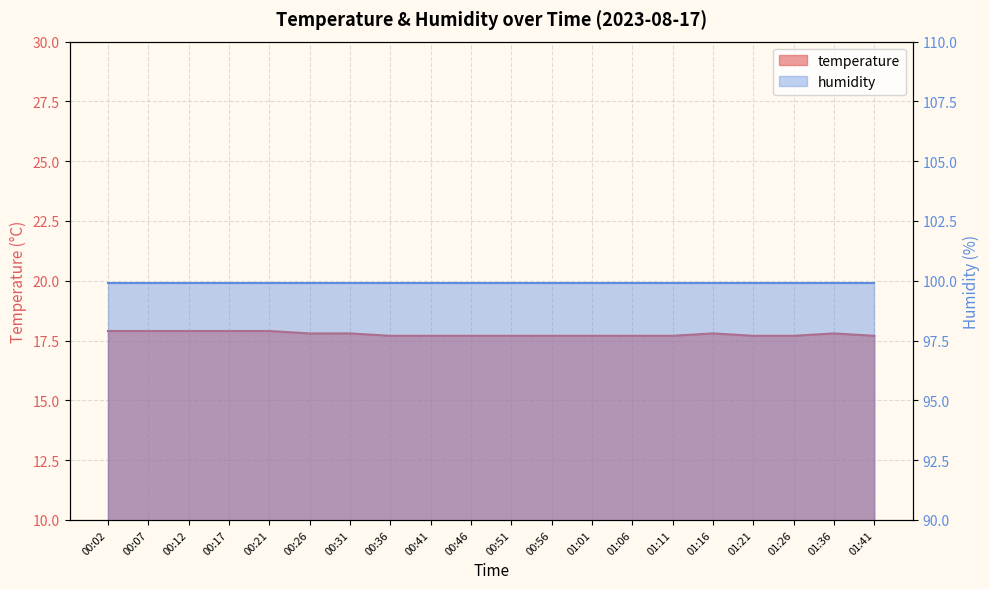

What is the difference between the maximum and minimum values?

0.2